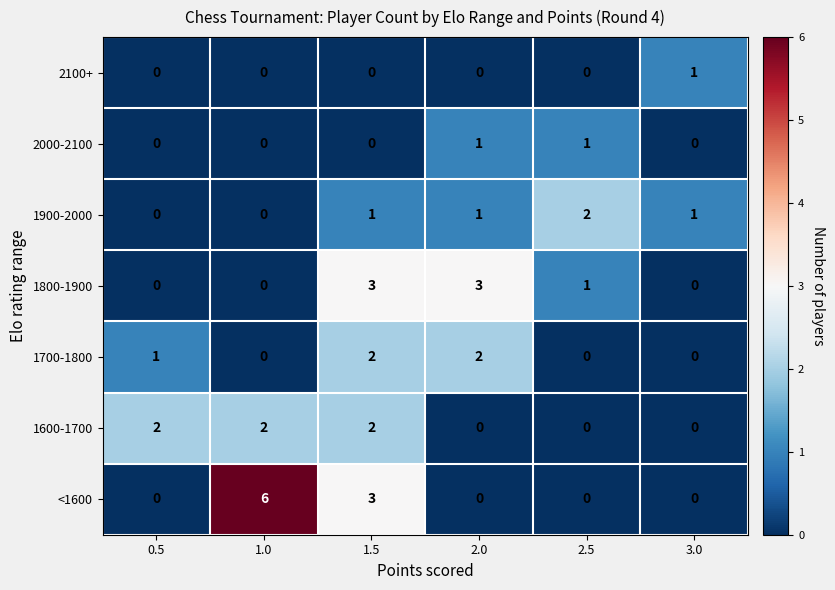

What is the difference between the highest and lowest values at 1.0?

6